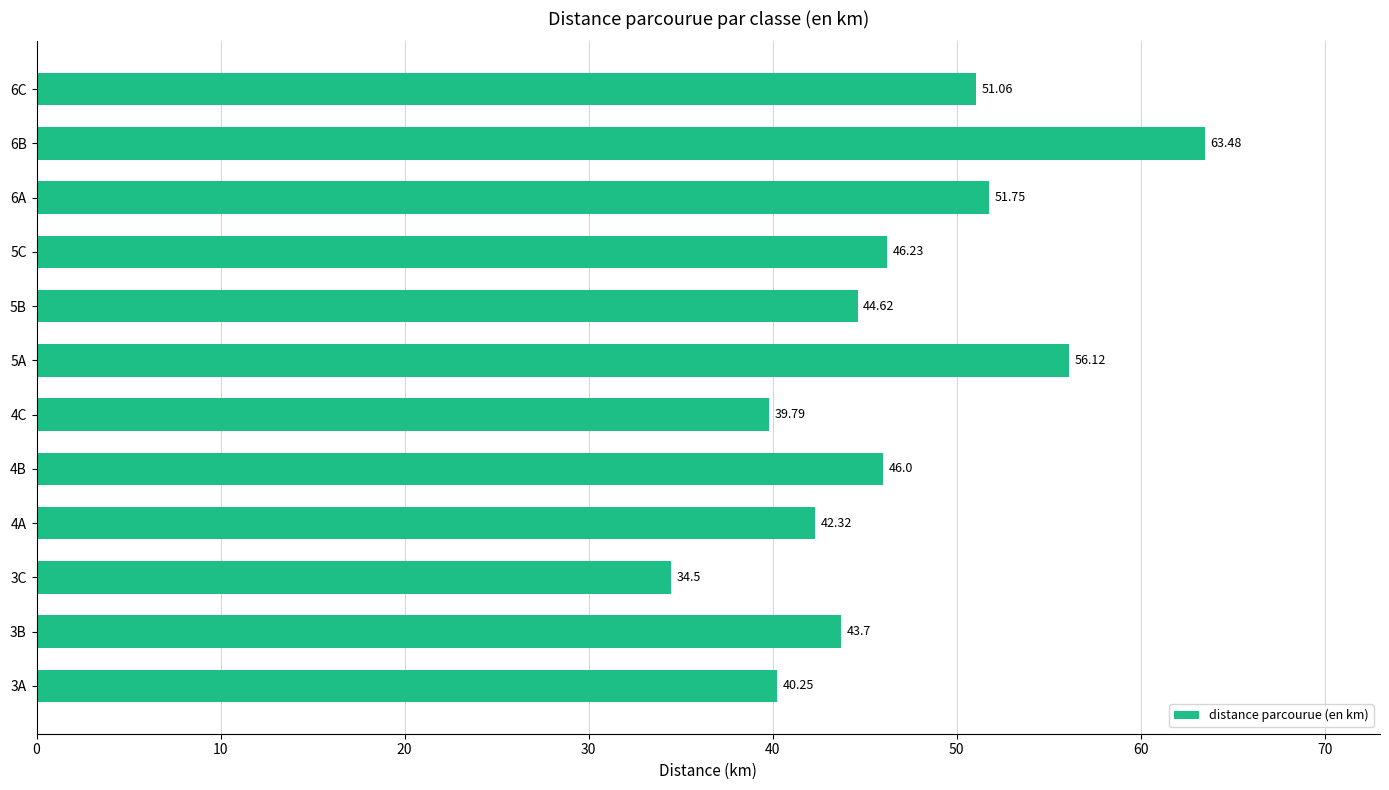

What is the difference between the second highest and second lowest values?

16.3